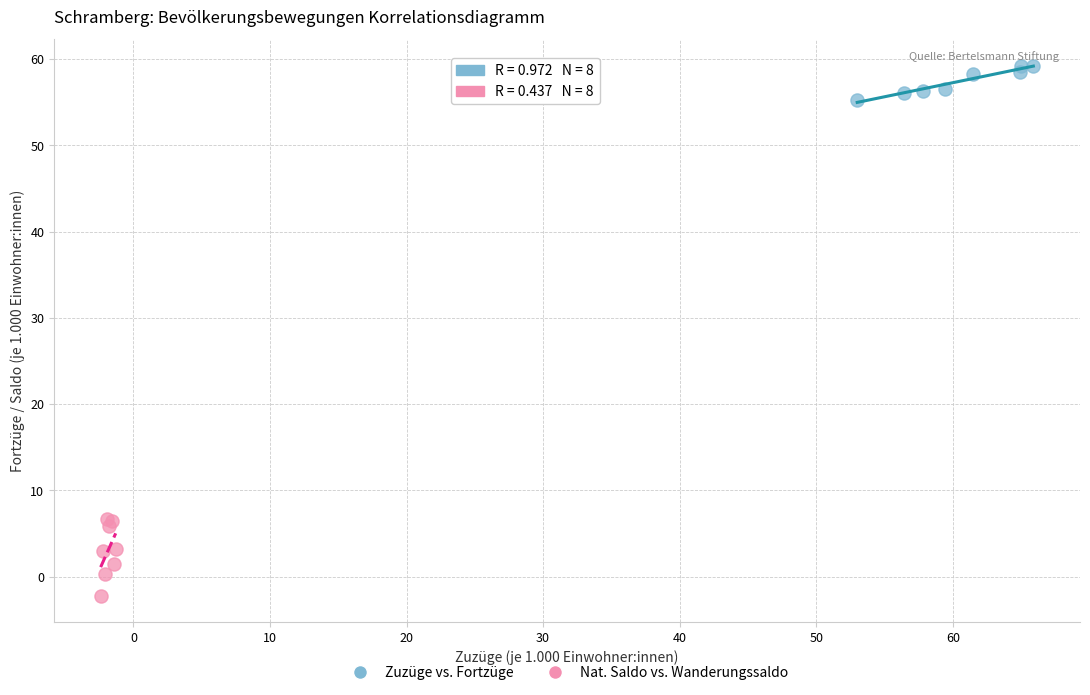

Which series reaches the minimum Y coordinate?

Nat. Saldo vs. Wanderungssaldo